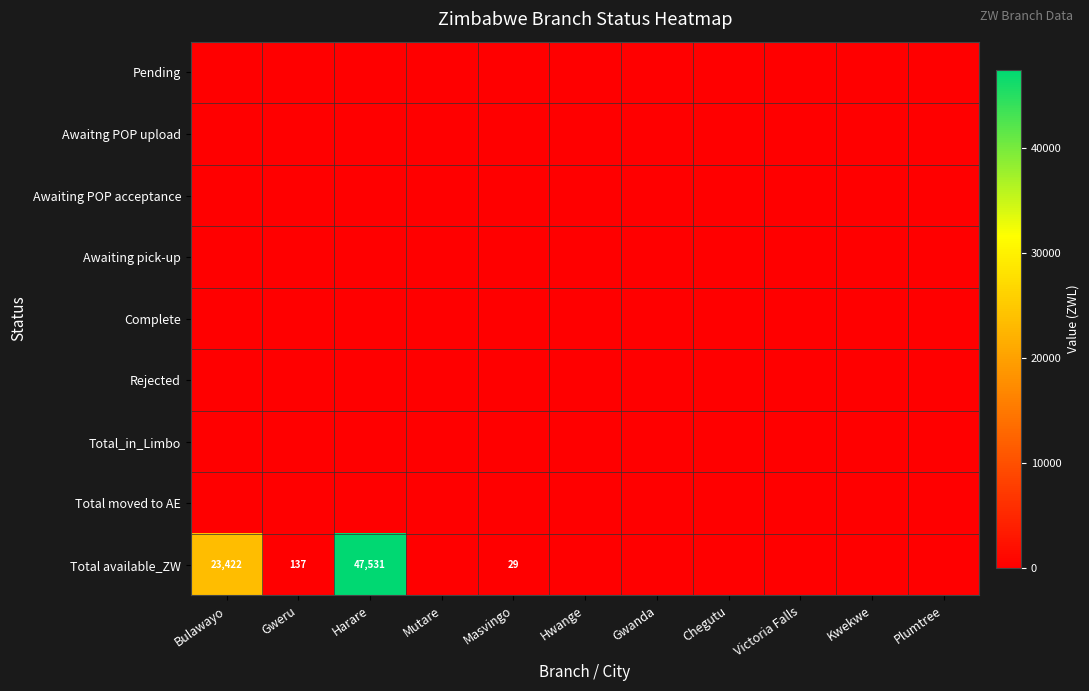

Rank the series at Gwanda from lowest to highest value.

Pending, Awaitng POP upload, Awaiting POP acceptance, Awaiting pick-up, Complete, Rejected, Total_in_Limbo, Total moved to AE, Total available_ZW